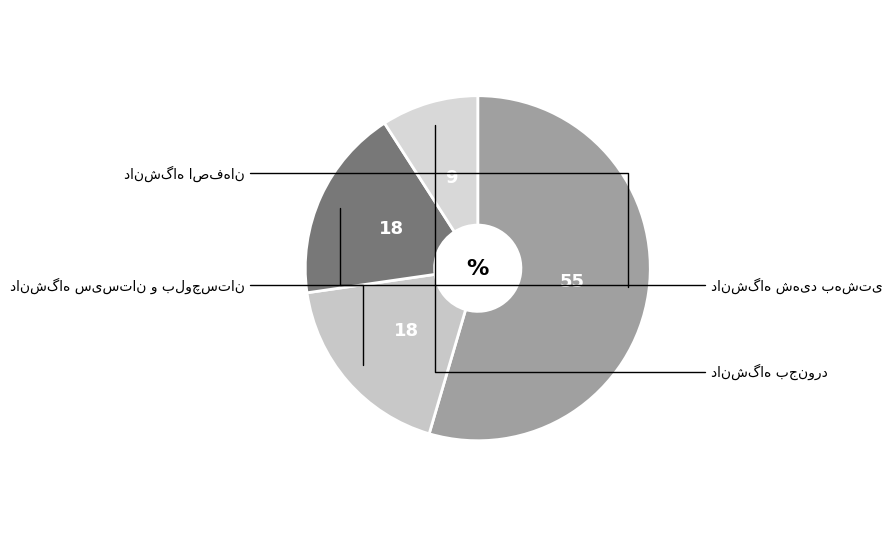

Which slice is the largest?

دانشگاه اصفهان